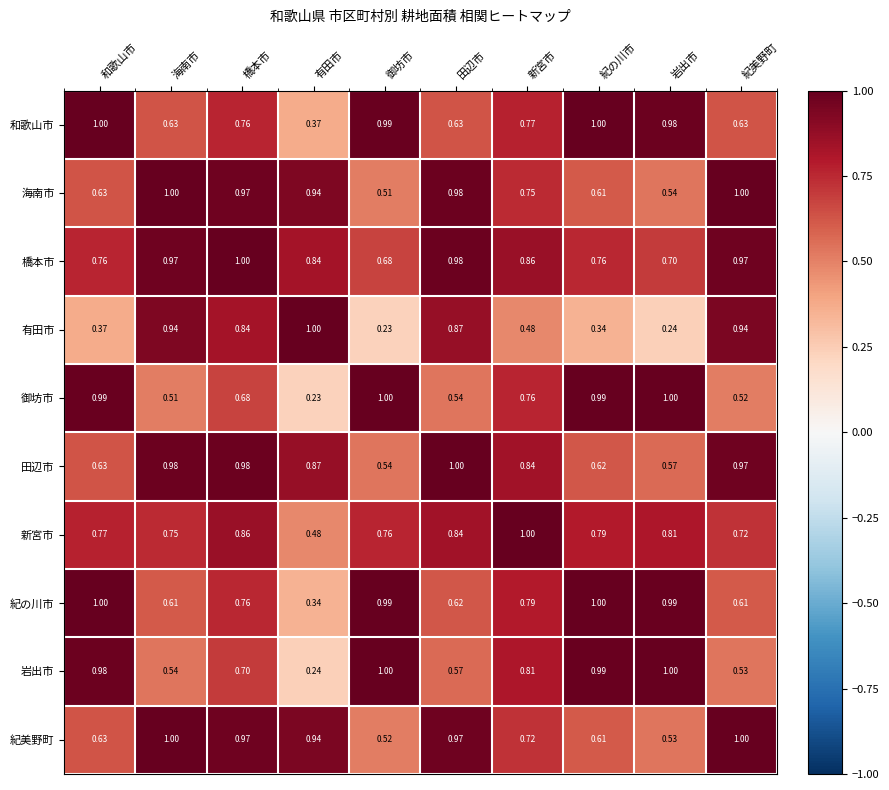

At which label does 岩出市 reach its minimum?

有田市